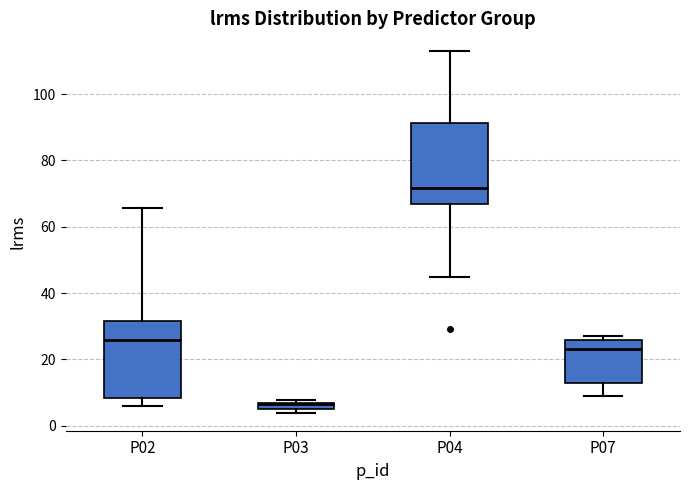

Which box's median line is the lowest?

P03